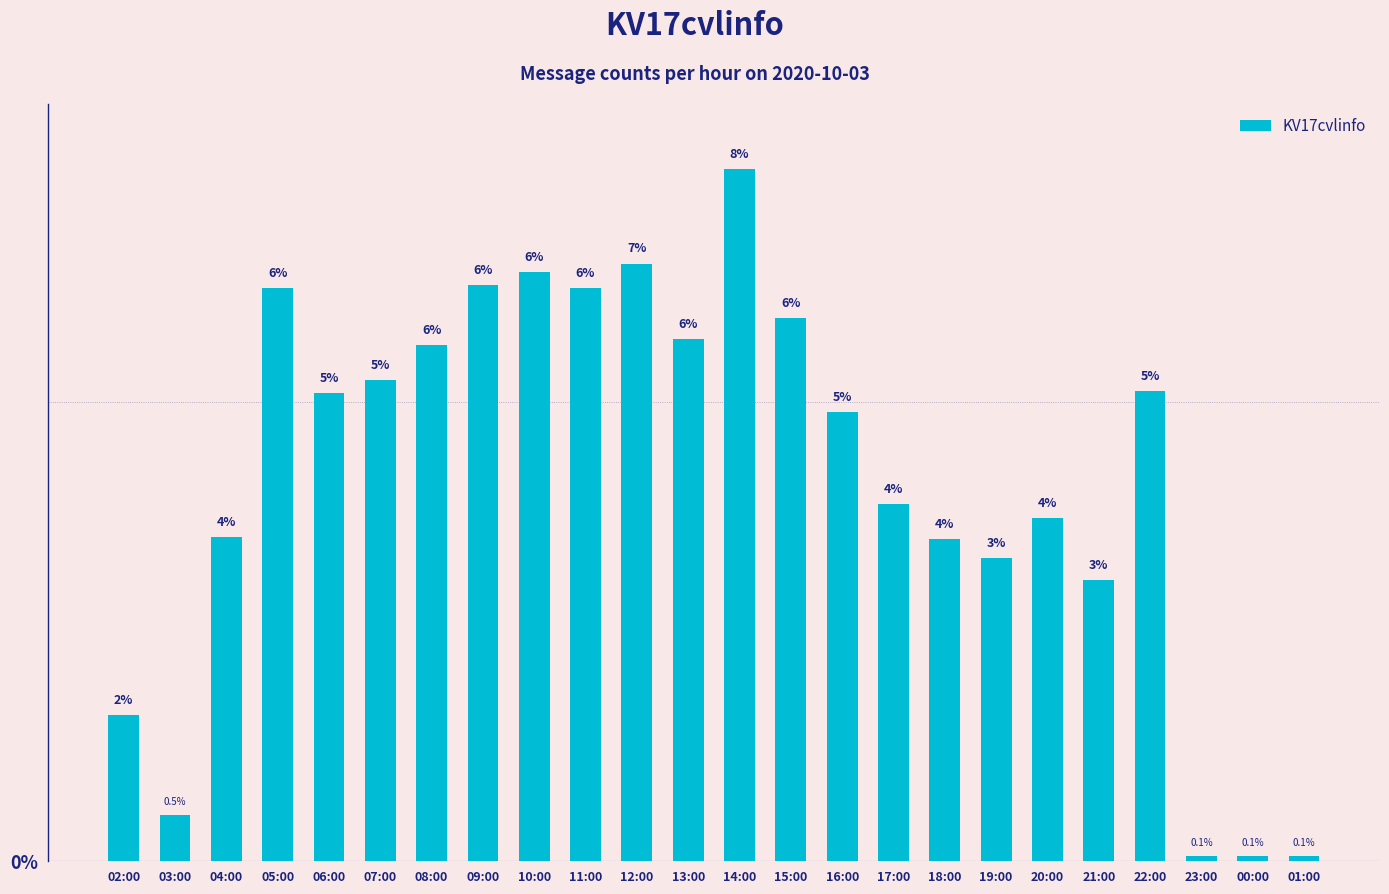

Between 21:00 and 15:00, which is larger?

15:00